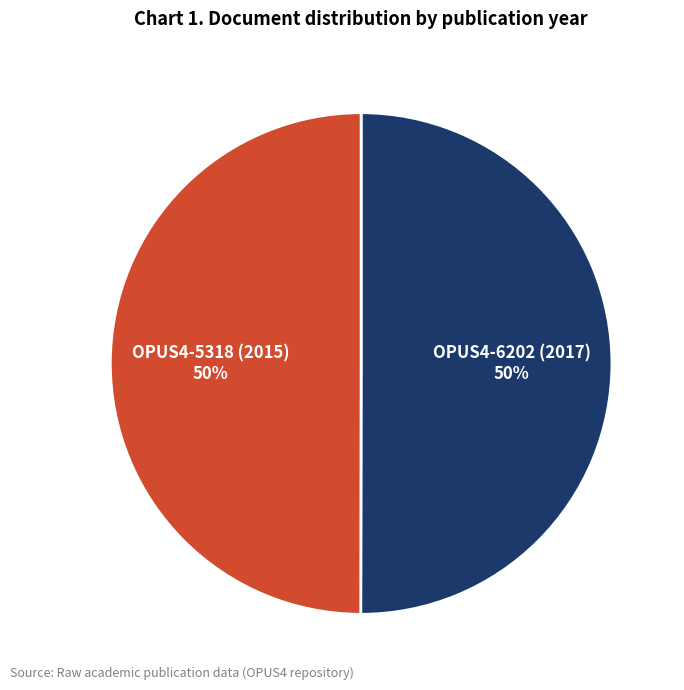

To the nearest percent, what is the average slice percentage?

50%